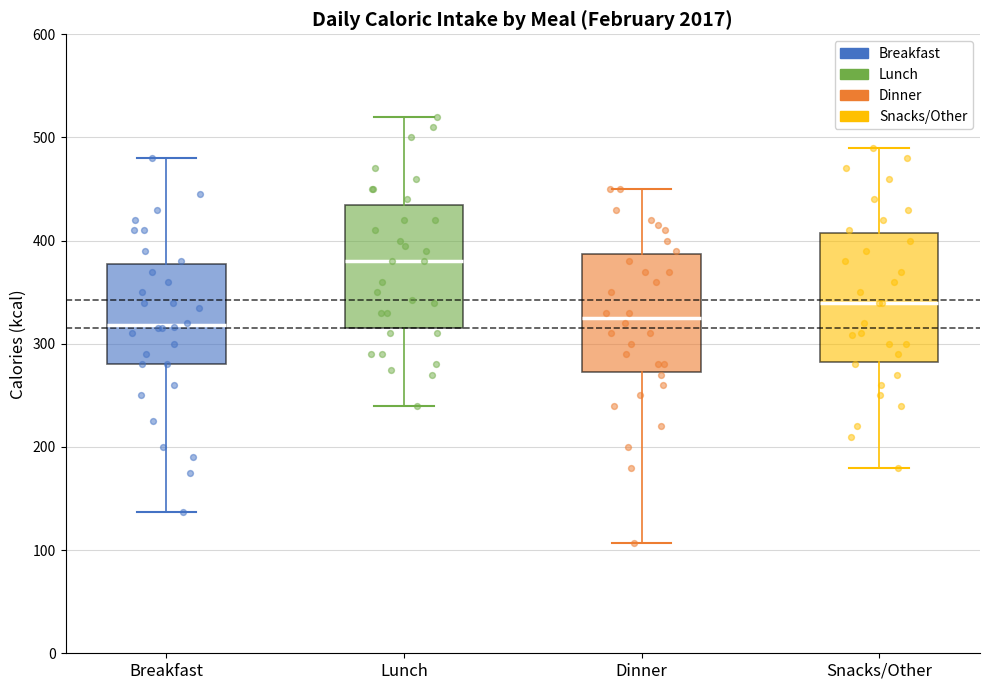

Reading left to right, read every box against the y-axis: the position of its median line, the range the box covers, and the ends of its whiskers. The values are not printed on the chart, so give them approximately, as read against the axis.

Breakfast: median 320, box 280 to 380, whiskers 140 to 480
Lunch: median 380, box 320 to 440, whiskers 240 to 520
Dinner: median 330, box 270 to 390, whiskers 110 to 450
Snacks/Other: median 340, box 280 to 410, whiskers 180 to 490